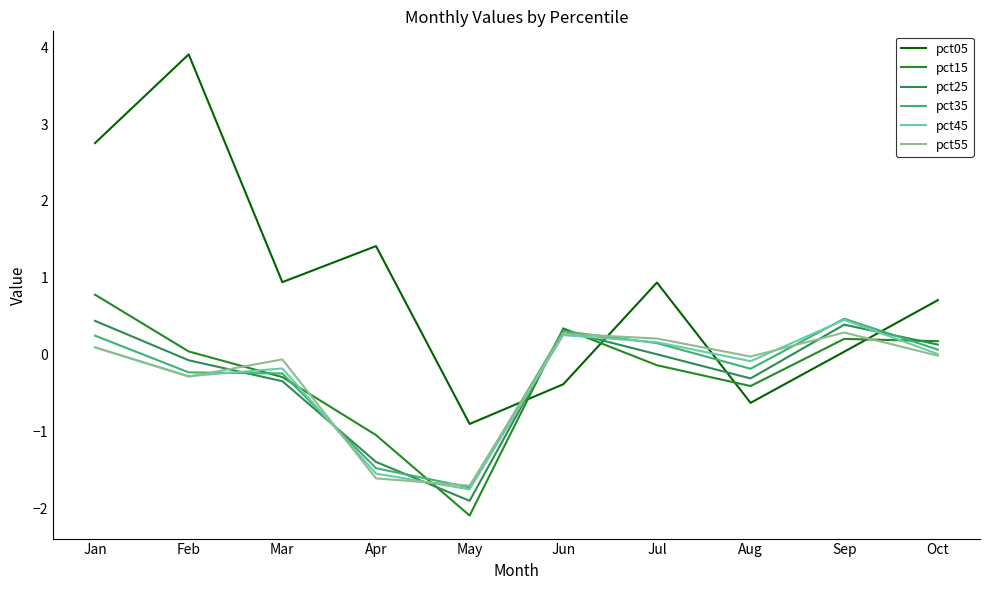

After their last crossing, which series has the higher values: pct15 or pct45?

pct15